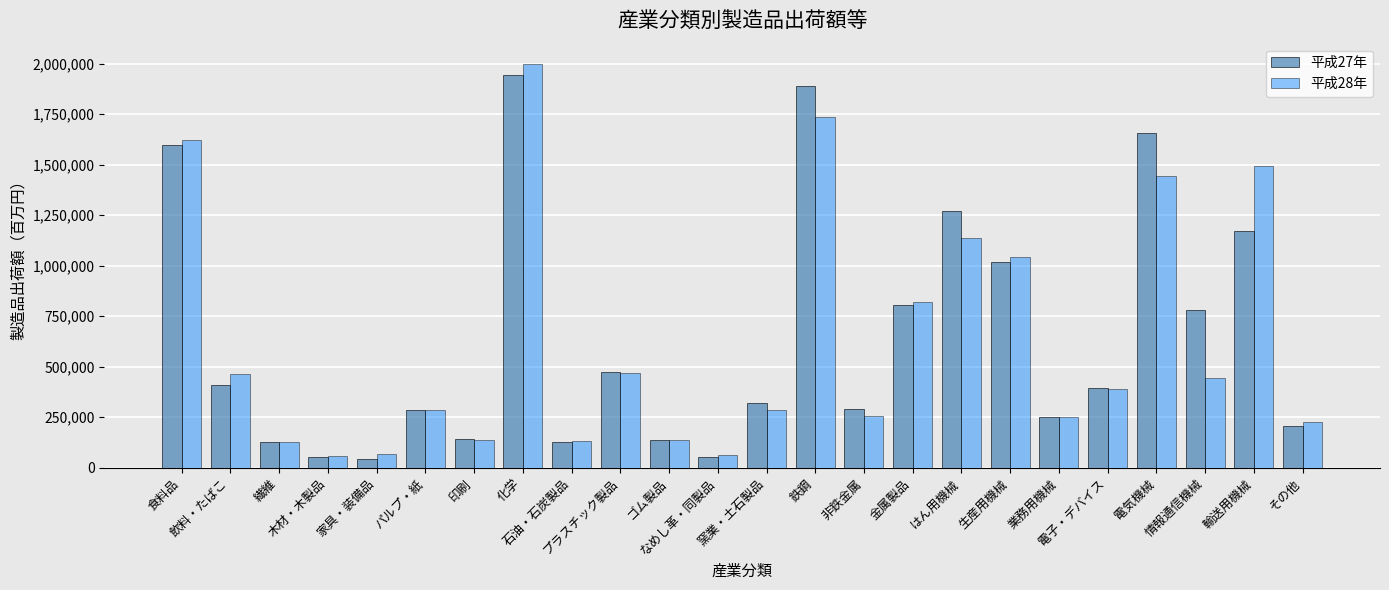

What is the minimum value for 平成28年?

60792